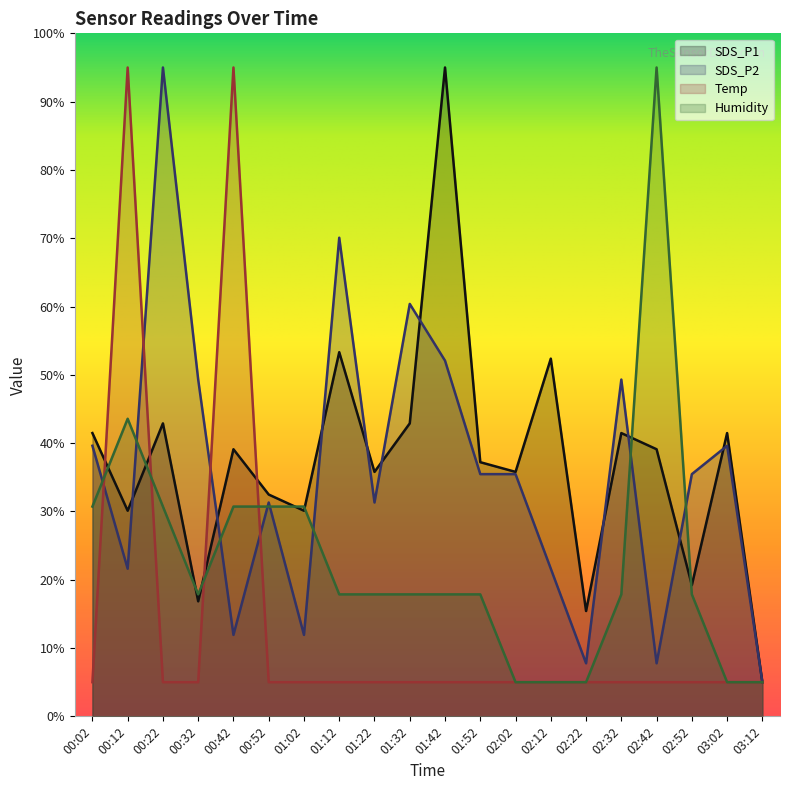

Reading left to right, list all the values displayed in this chart.

SDS_P1: 41.5	30.1	42.9	16.8	39.1	32.5	30.1	53.3	35.8	42.9	95.0	37.2	35.8	52.4	15.4	41.5	39.1	19.2	41.5	5.0
SDS_P2: 39.6	21.6	95.0	49.3	11.9	31.3	11.9	70.1	31.3	60.4	52.1	35.5	35.5	21.6	7.8	49.3	7.8	35.5	39.6	5.0
Temp: 5.0	95.0	5.0	5.0	95.0	5.0	5.0	5.0	5.0	5.0	5.0	5.0	5.0	5.0	5.0	5.0	5.0	5.0	5.0	5.0
Humidity: 30.7	43.6	30.7	17.9	30.7	30.7	30.7	17.9	17.9	17.9	17.9	17.9	5.0	5.0	5.0	17.9	95.0	17.9	5.0	5.0